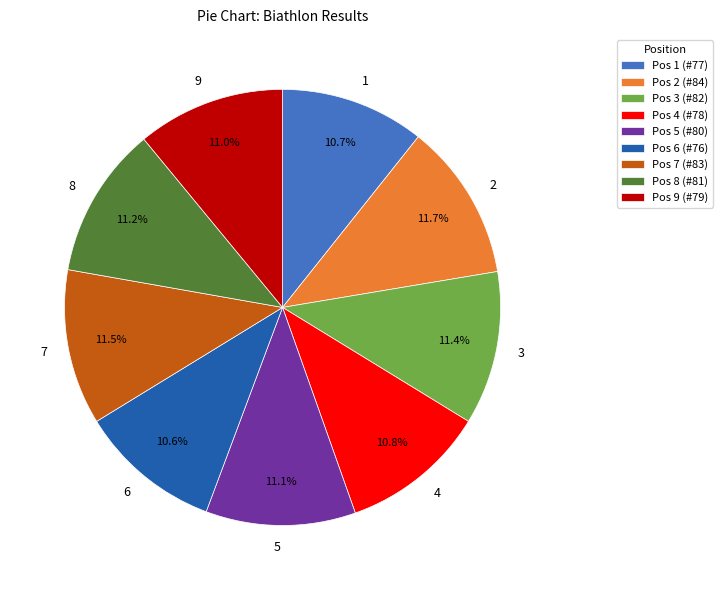

To the nearest percent, what is the difference between the 2 and 9 slice percentages?

1%